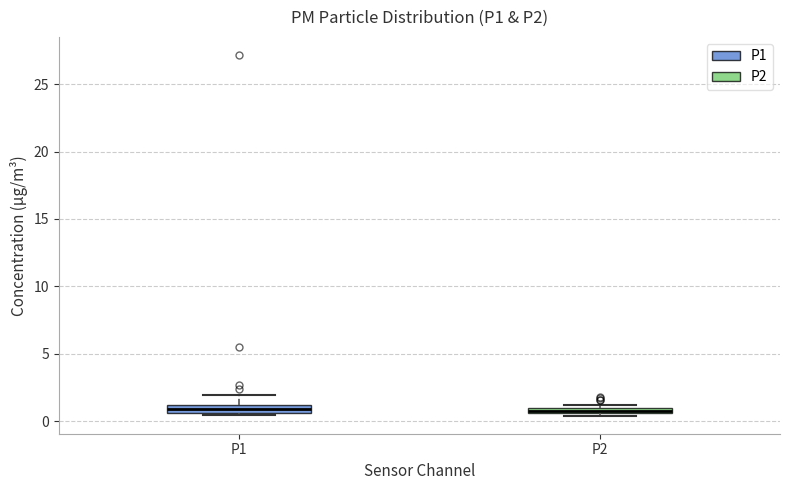

Where is the upper edge of the box for P2 on the y-axis? The values are not printed on the chart, so give them approximately, as read against the axis.

1.0